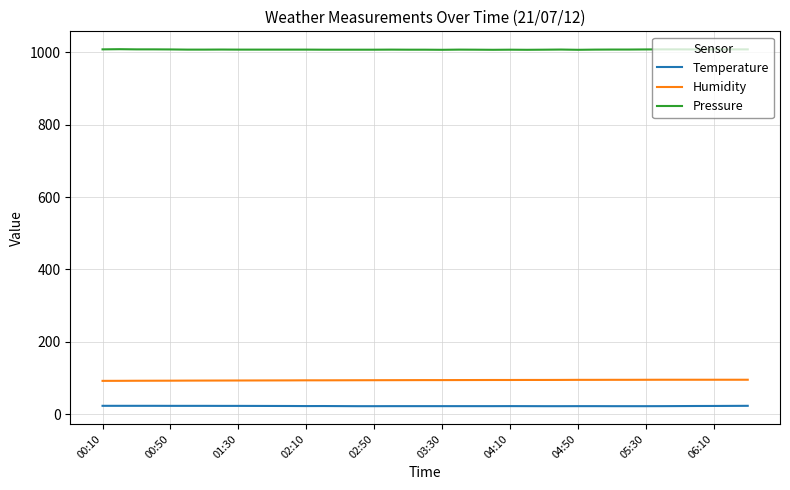

What is the minimum value shown in the chart?

21.8